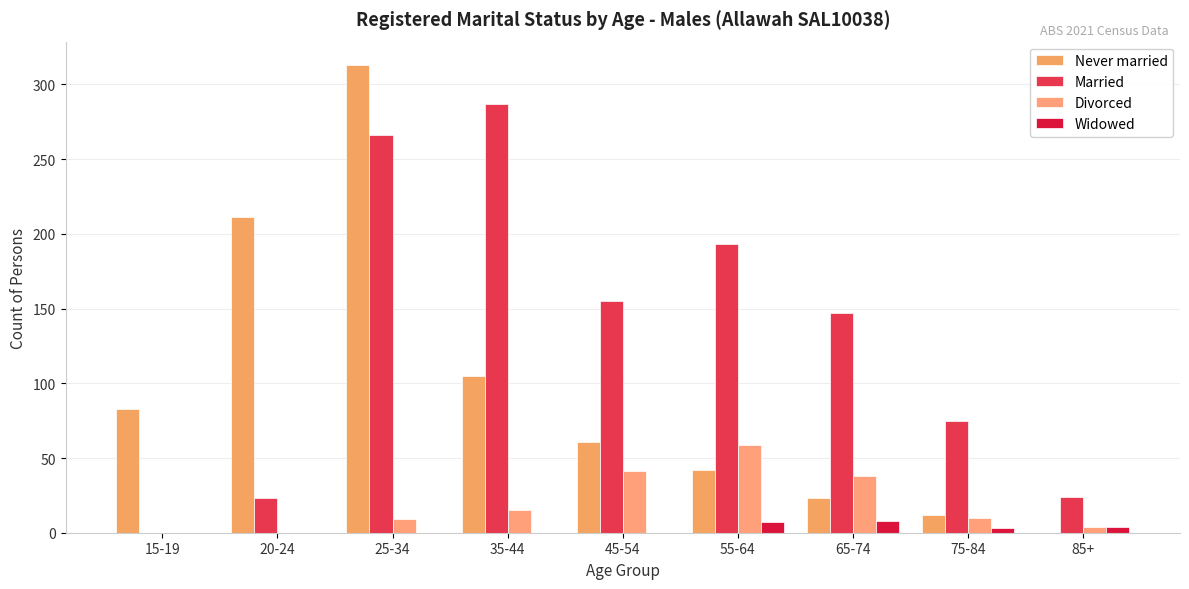

What is the label of the 4th bar from the left?

35-44